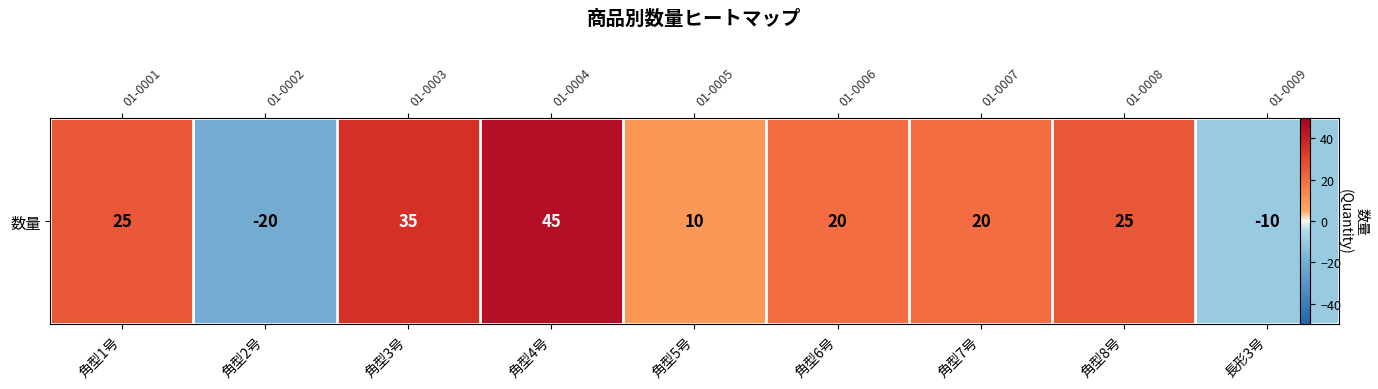

What is the difference between the values at 角型5号 and 角型4号?

35